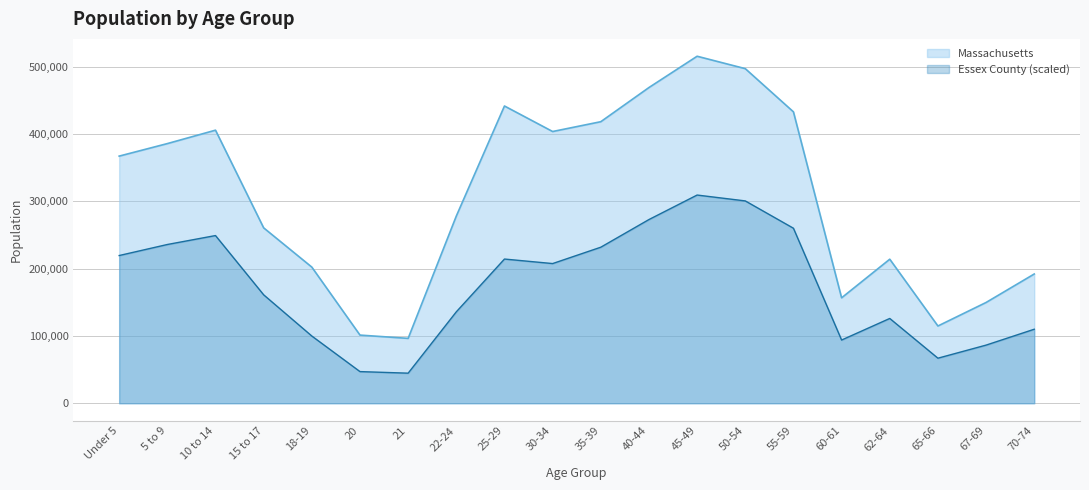

What is the sum of all Essex County values?

3472057.4